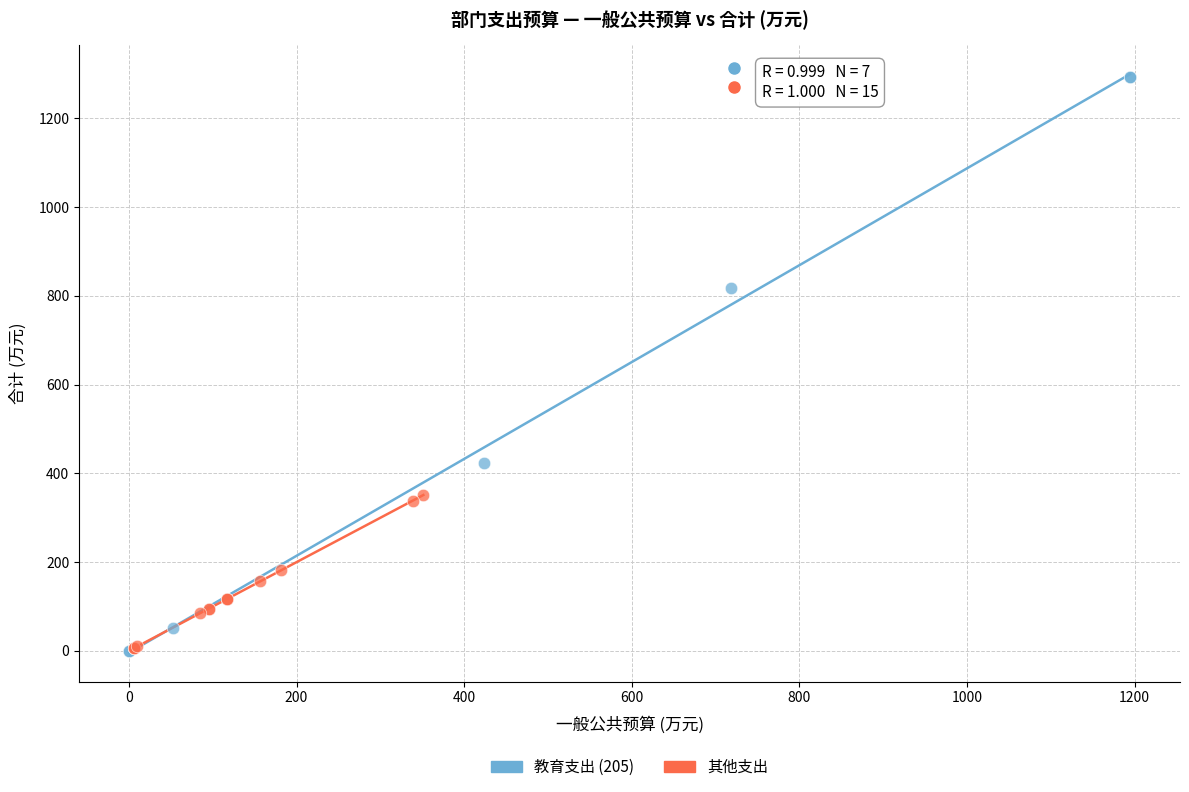

What are all the series names shown in the legend?

教育支出 (205), 其他支出